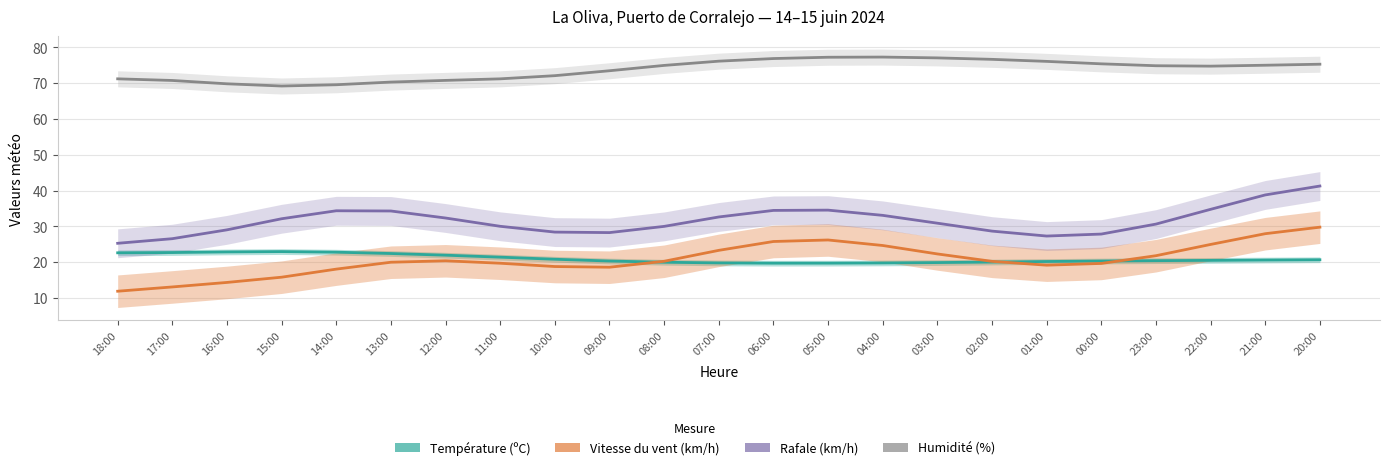

What is the label of the 8th point from the left?

11:00